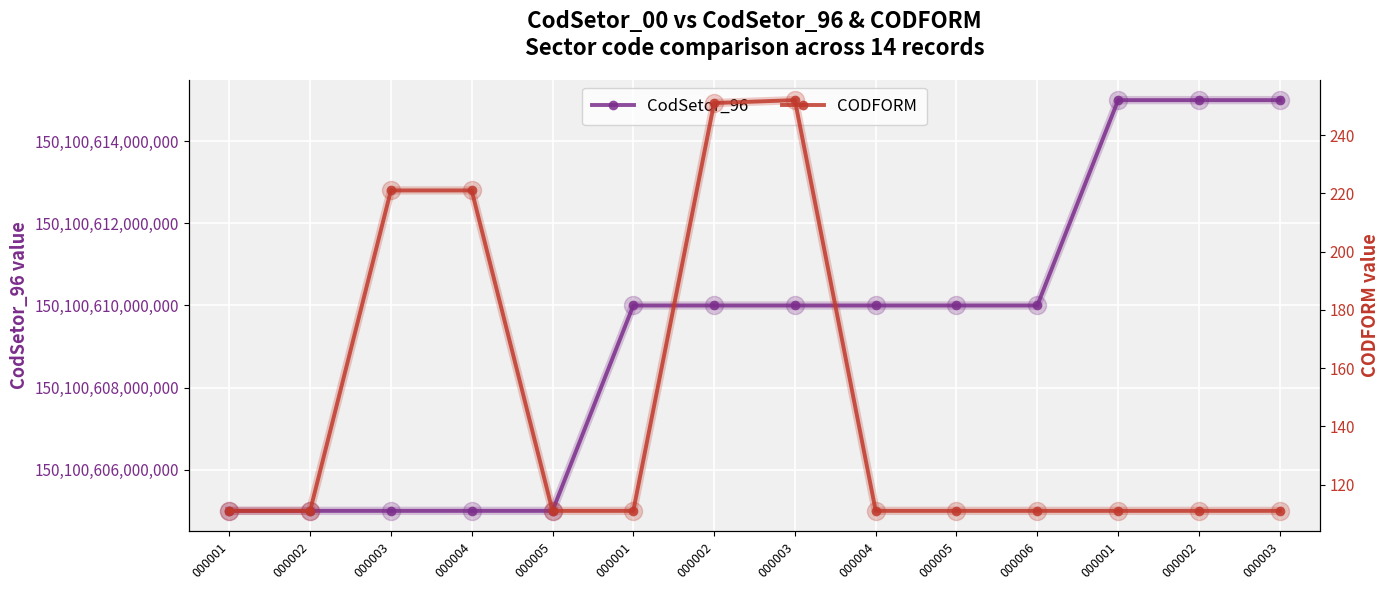

What is the value of the CodSetor_96 point at the 5th from the left?

150100605000004